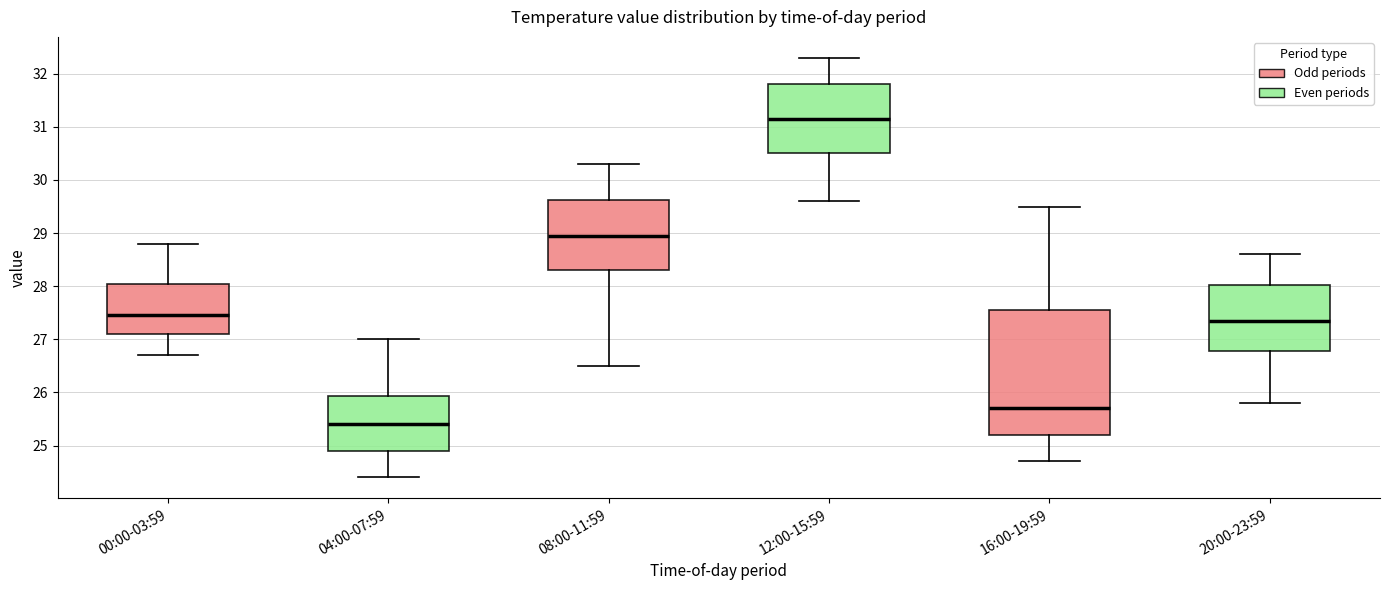

Which box has the lowest median line?

04:00-07:59